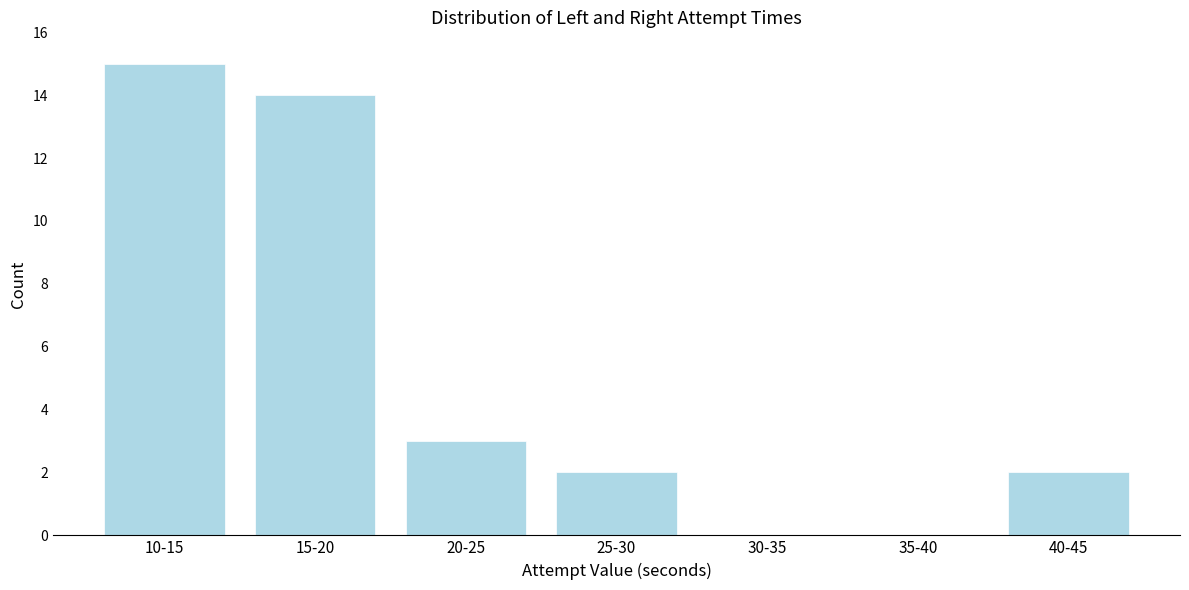

Reading right to left, transcribe all the data shown in this chart.

40-45=2	35-40=0	30-35=0	25-30=2	20-25=3	15-20=14	10-15=15